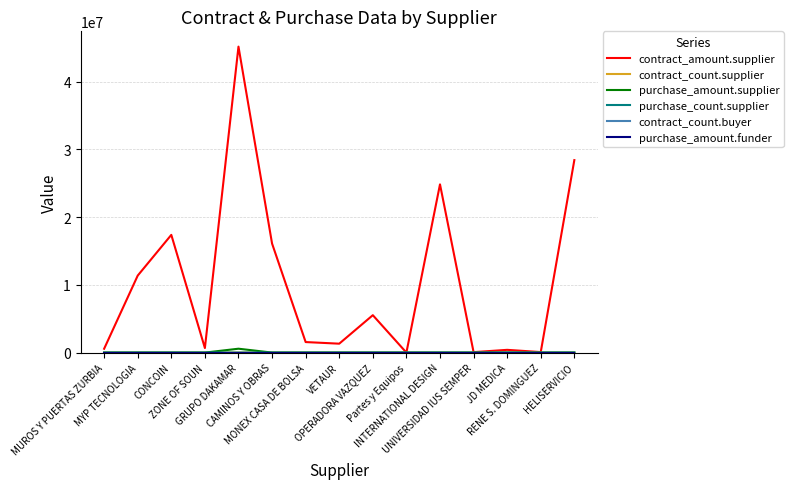

True or false: purchase_amount.funder and purchase_count.supplier intersect in this chart.

False